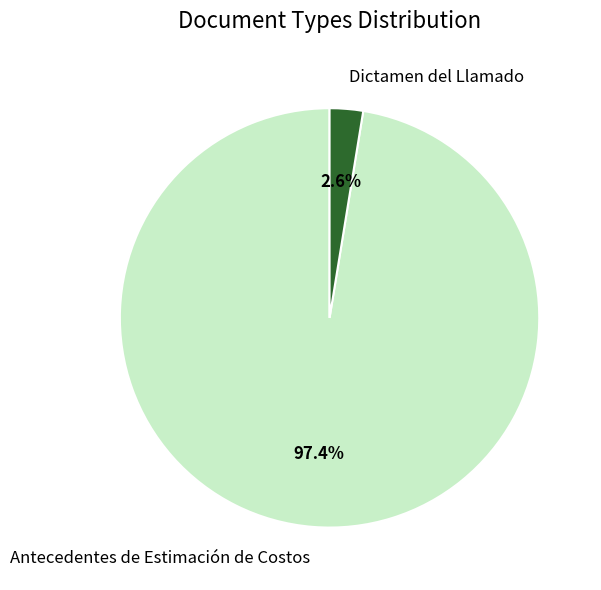

Which category accounts for the majority?

Antecedentes de Estimación de Costos